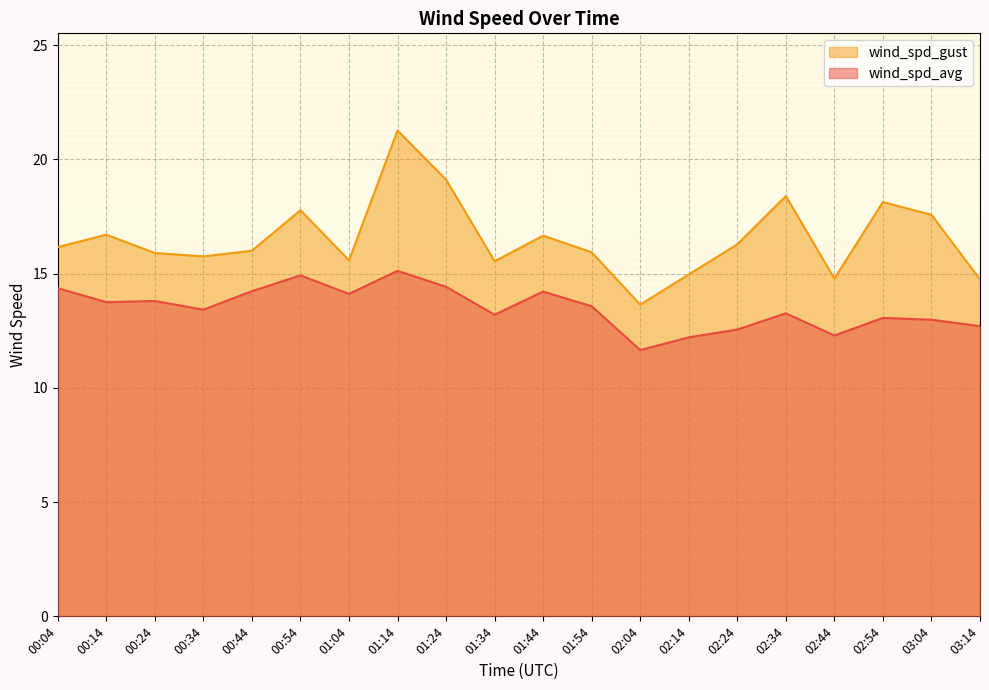

The wind_spd_avg series shows 3.4 at 00:54. True or false?

False